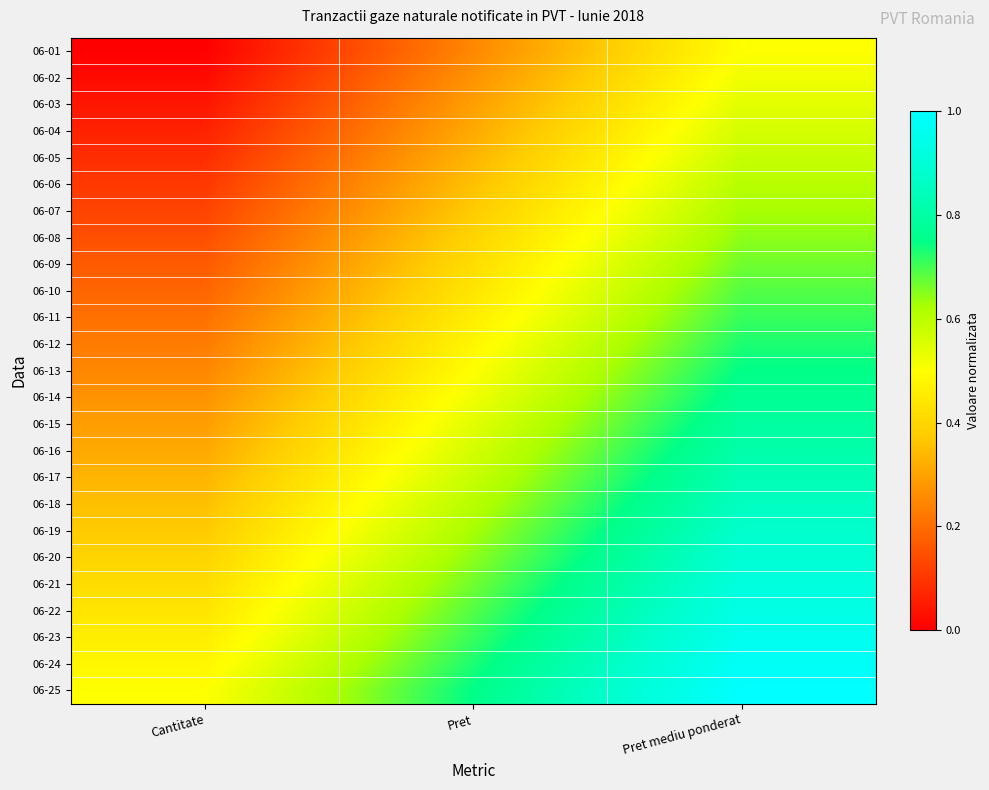

Reading left to right, extract all data points from this chart.

06-01: Cantitate=0.0	Pret=0.2	Pret mediu ponderat=0.5
06-02: Cantitate=0.0	Pret=0.3	Pret mediu ponderat=0.5
06-03: Cantitate=0.0	Pret=0.3	Pret mediu ponderat=0.5
06-04: Cantitate=0.1	Pret=0.3	Pret mediu ponderat=0.6
06-05: Cantitate=0.1	Pret=0.3	Pret mediu ponderat=0.6
06-06: Cantitate=0.1	Pret=0.4	Pret mediu ponderat=0.6
06-07: Cantitate=0.1	Pret=0.4	Pret mediu ponderat=0.6
06-08: Cantitate=0.1	Pret=0.4	Pret mediu ponderat=0.6
06-09: Cantitate=0.2	Pret=0.4	Pret mediu ponderat=0.7
06-10: Cantitate=0.2	Pret=0.4	Pret mediu ponderat=0.7
06-11: Cantitate=0.2	Pret=0.5	Pret mediu ponderat=0.7
06-12: Cantitate=0.2	Pret=0.5	Pret mediu ponderat=0.7
06-13: Cantitate=0.2	Pret=0.5	Pret mediu ponderat=0.8
06-14: Cantitate=0.3	Pret=0.5	Pret mediu ponderat=0.8
06-15: Cantitate=0.3	Pret=0.5	Pret mediu ponderat=0.8
06-16: Cantitate=0.3	Pret=0.6	Pret mediu ponderat=0.8
06-17: Cantitate=0.3	Pret=0.6	Pret mediu ponderat=0.8
06-18: Cantitate=0.4	Pret=0.6	Pret mediu ponderat=0.9
06-19: Cantitate=0.4	Pret=0.6	Pret mediu ponderat=0.9
06-20: Cantitate=0.4	Pret=0.6	Pret mediu ponderat=0.9
06-21: Cantitate=0.4	Pret=0.7	Pret mediu ponderat=0.9
06-22: Cantitate=0.4	Pret=0.7	Pret mediu ponderat=0.9
06-23: Cantitate=0.5	Pret=0.7	Pret mediu ponderat=1.0
06-24: Cantitate=0.5	Pret=0.7	Pret mediu ponderat=1.0
06-25: Cantitate=0.5	Pret=0.8	Pret mediu ponderat=1.0